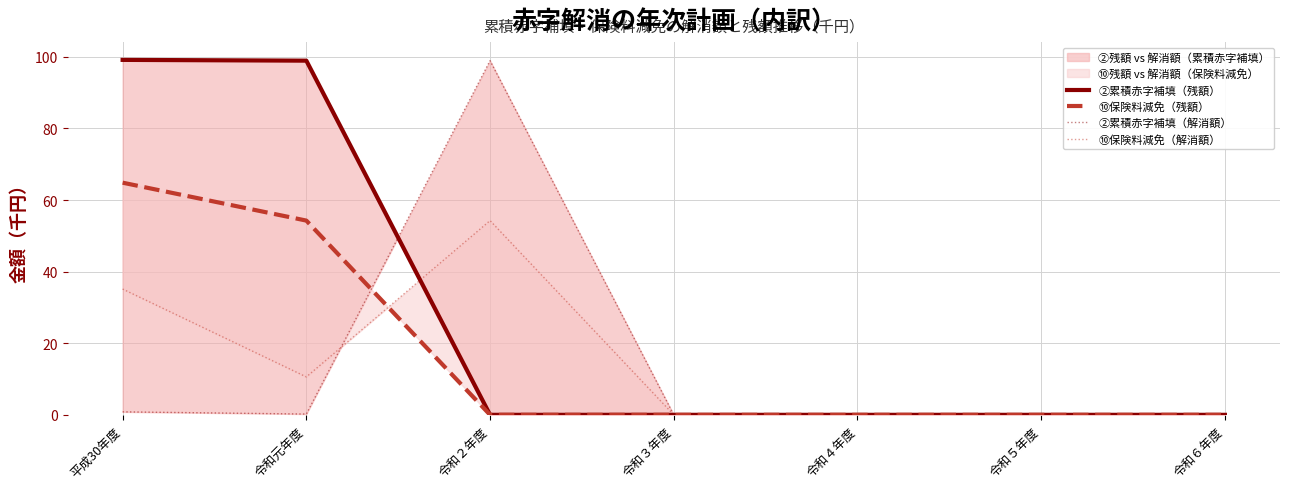

Reading right to left, extract all data points from this chart.

②累積赤字補填（残額）: 0.0	0.0	0.0	0.0	0.0	99.0	99.2
⑩保険料減免（残額）: 0.0	0.0	0.0	0.0	0.0	54.3	64.9
②累積赤字補填（解消額）: 0.0	0.0	0.0	0.0	99.0	0.2	0.8
⑩保険料減免（解消額）: 0.0	0.0	0.0	0.0	54.3	10.6	35.1